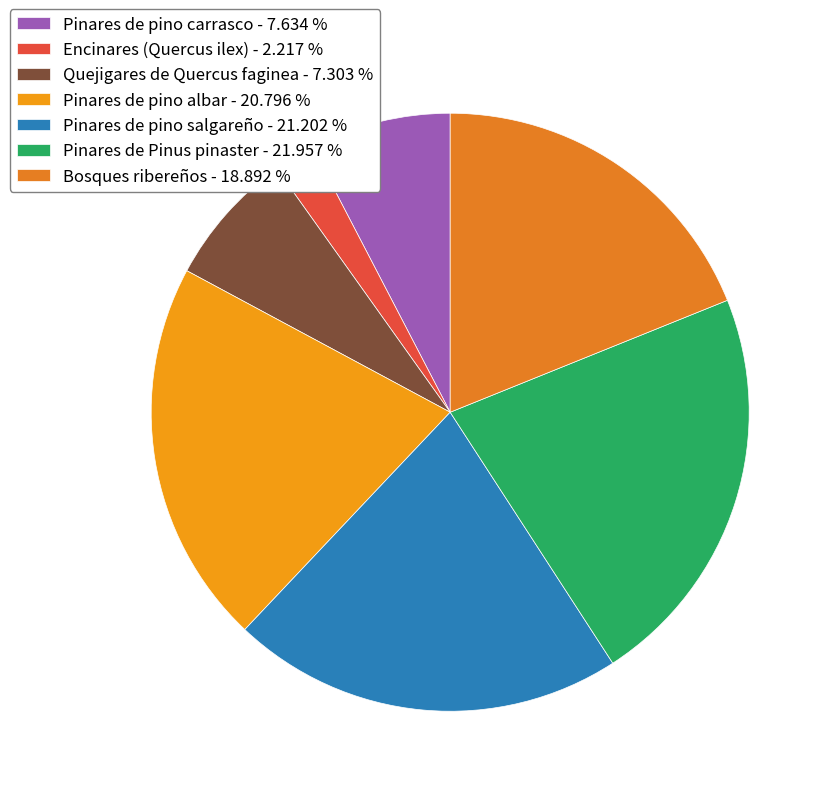

Approximately how many times larger is the value at Encinares (Quercus ilex) compared to Pinares de pino albar?

0.1